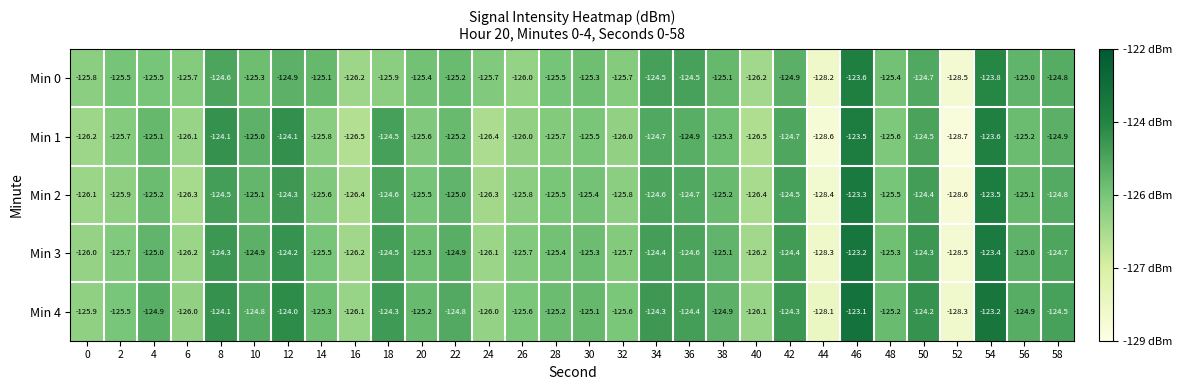

At which category is the sum across all series the highest?

46